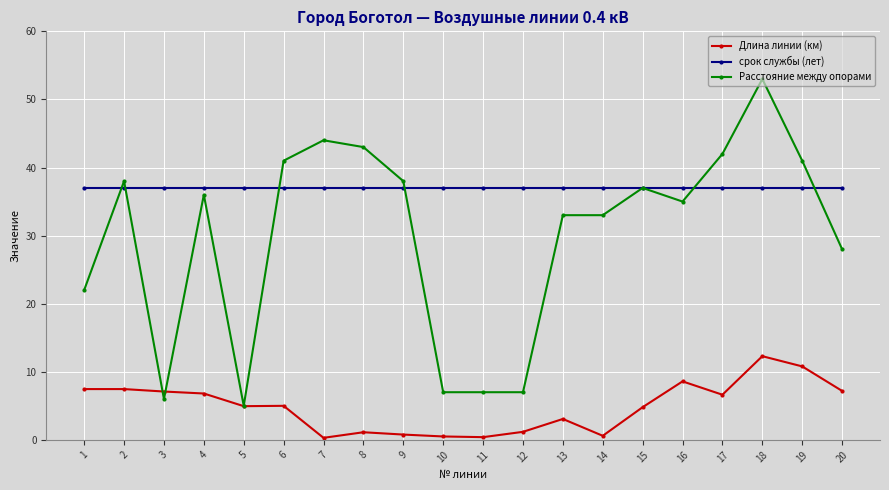

What is the sum of all Расстояние между опорами values?

596.0